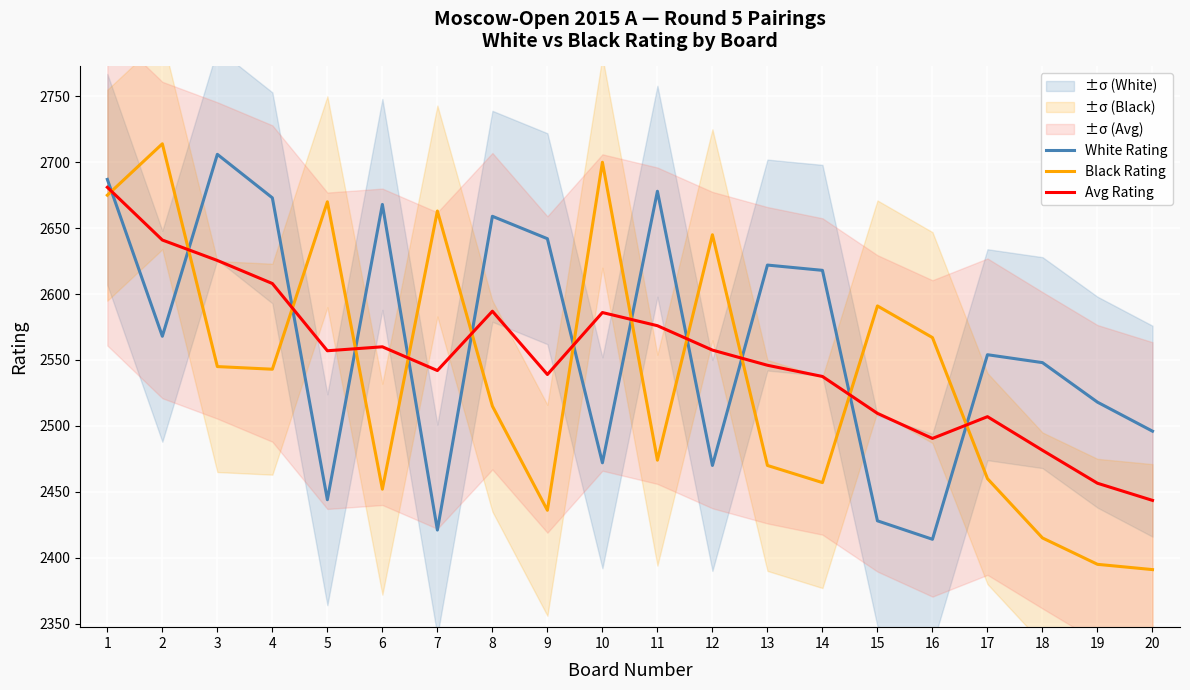

What is the minimum value for Black Rating?

2391.0